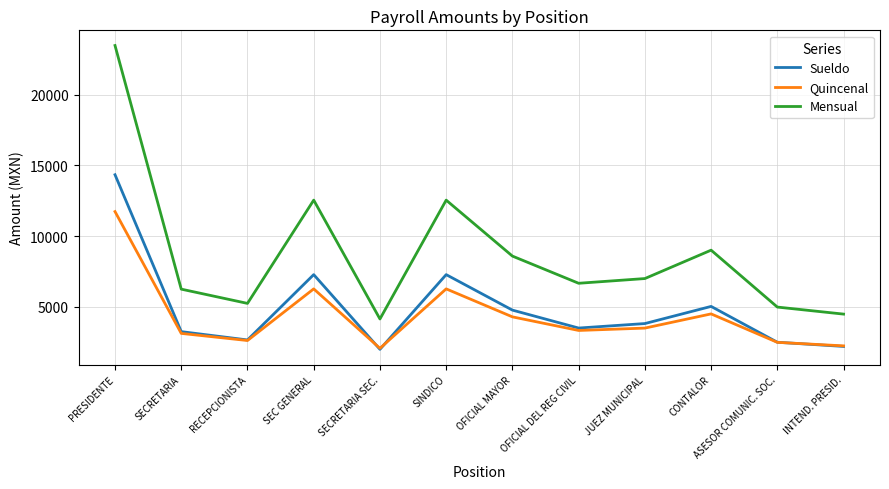

How many interior local peaks does the Quincenal series have?

3